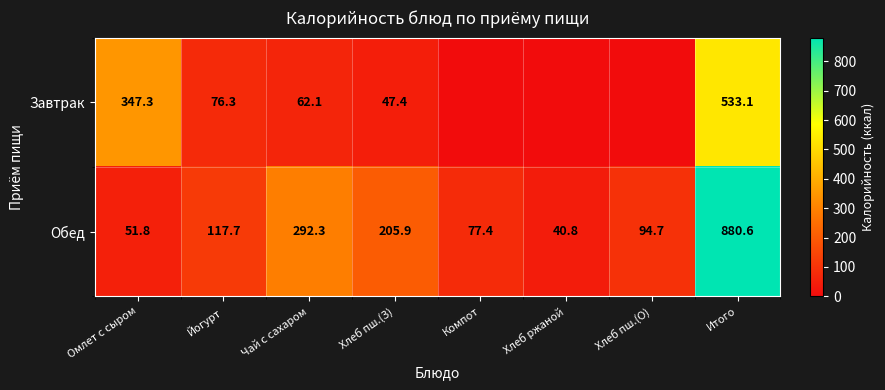

What is the total value across all series at Хлеб пш.(З)?

253.3